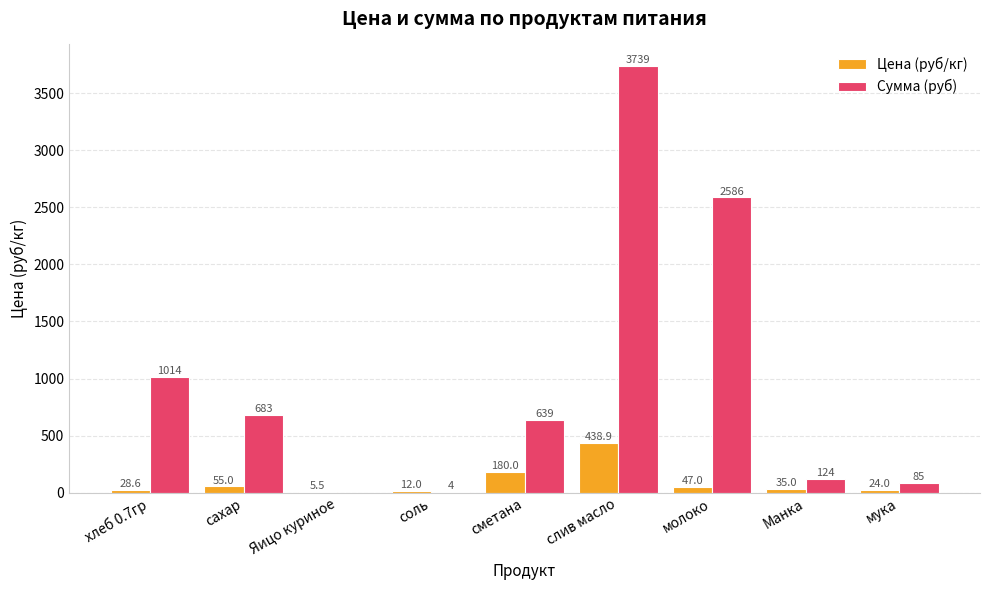

Is the value of Цена (руб/кг) at соль greater than the value of Сумма (руб) at мука?

No